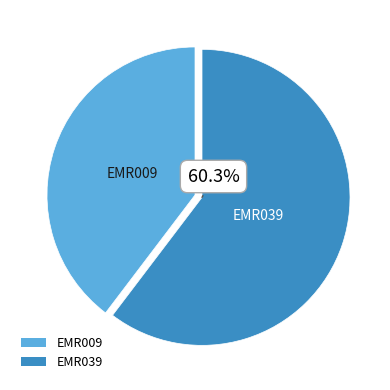

Which has a higher value, EMR039 or EMR009?

EMR039